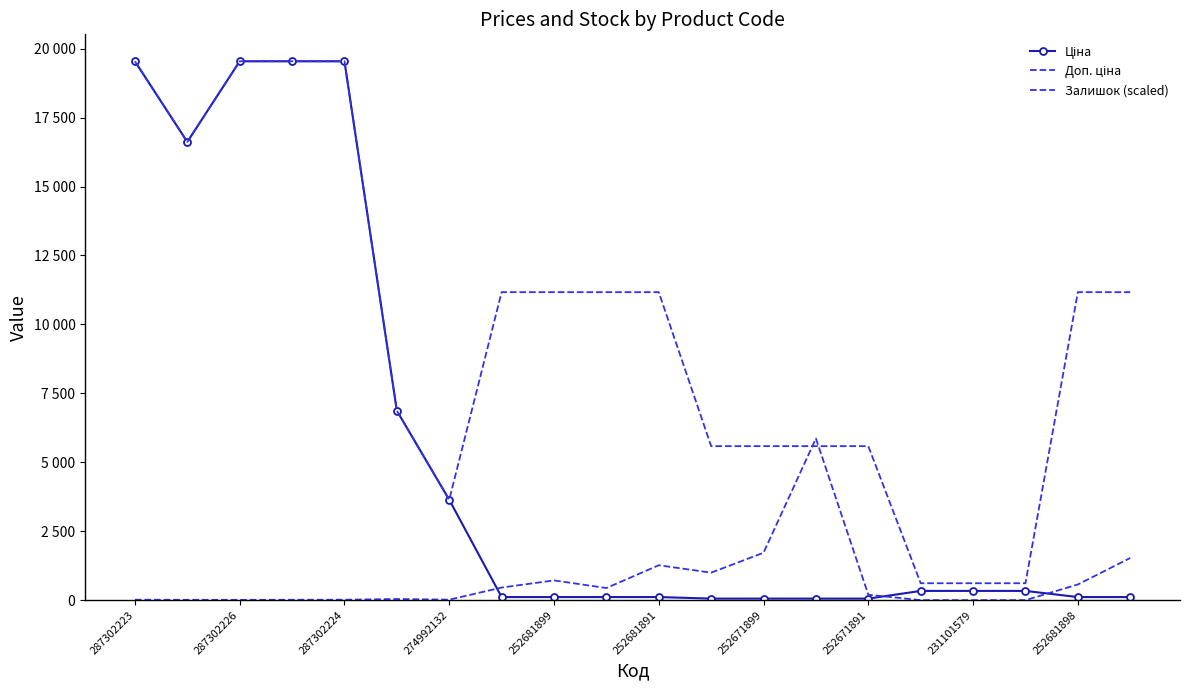

At how many categories does at least one series exceed 17391?

4